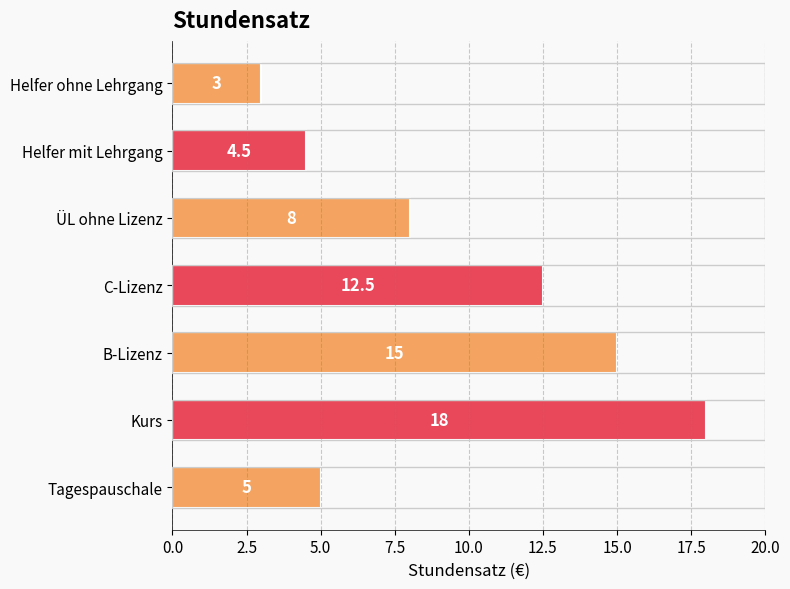

The value at Helfer ohne Lehrgang is 4.0. True or false?

False